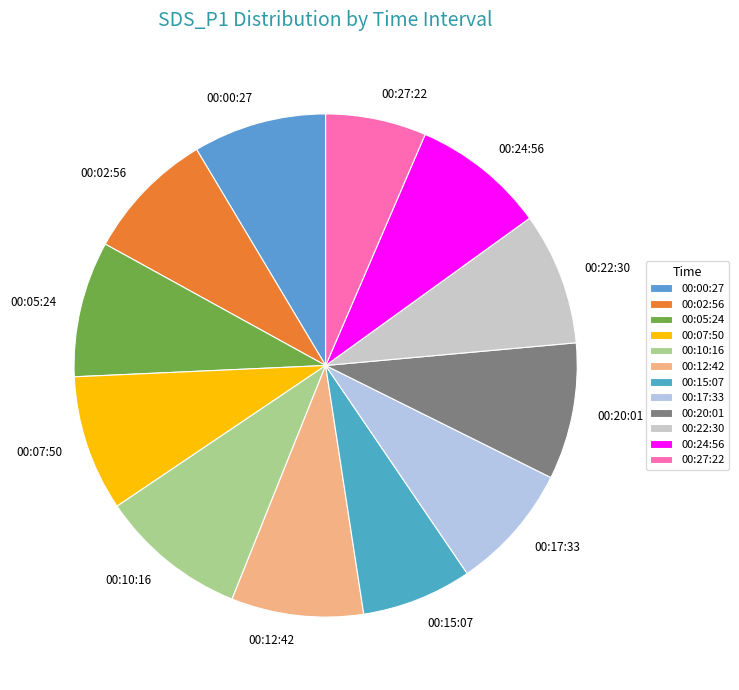

Is it true that 00:00 is 1% of the pie?

False